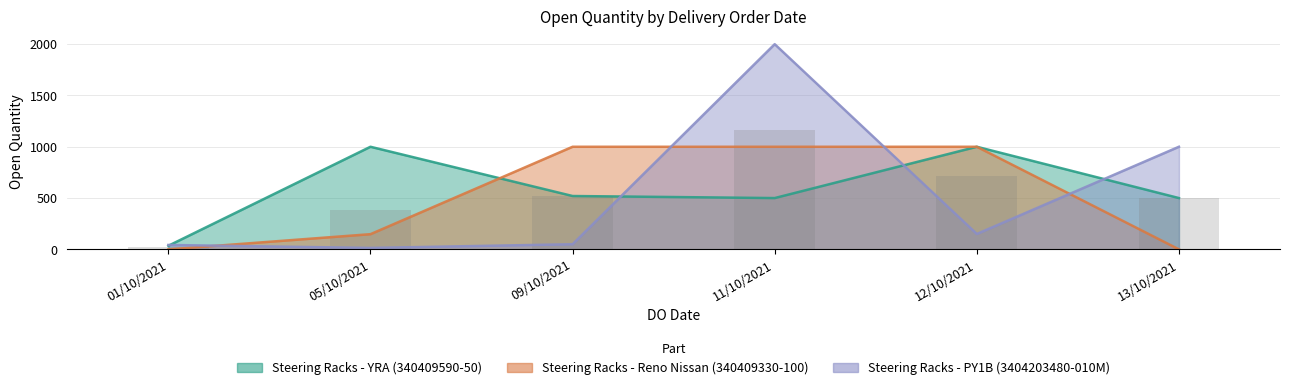

At which label is Steering Racks - YRA (340409590-50) closest to 517?

09/10/2021